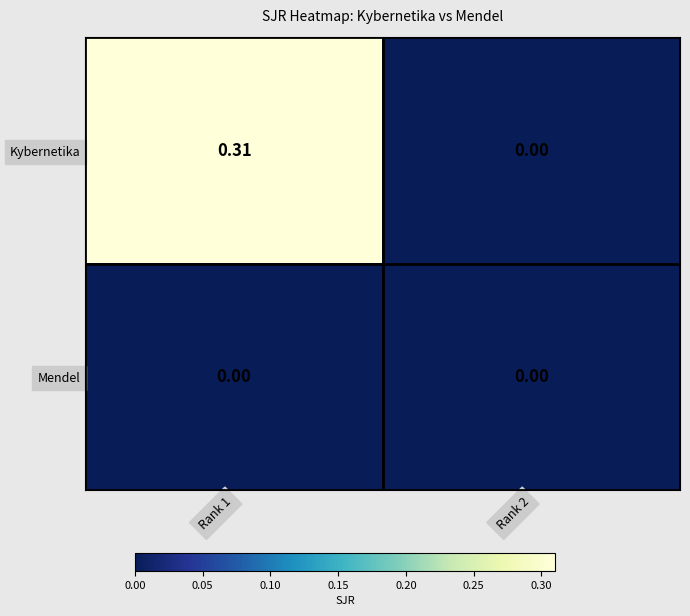

Which series changed the most between Rank 1 and Rank 2?

Kybernetika